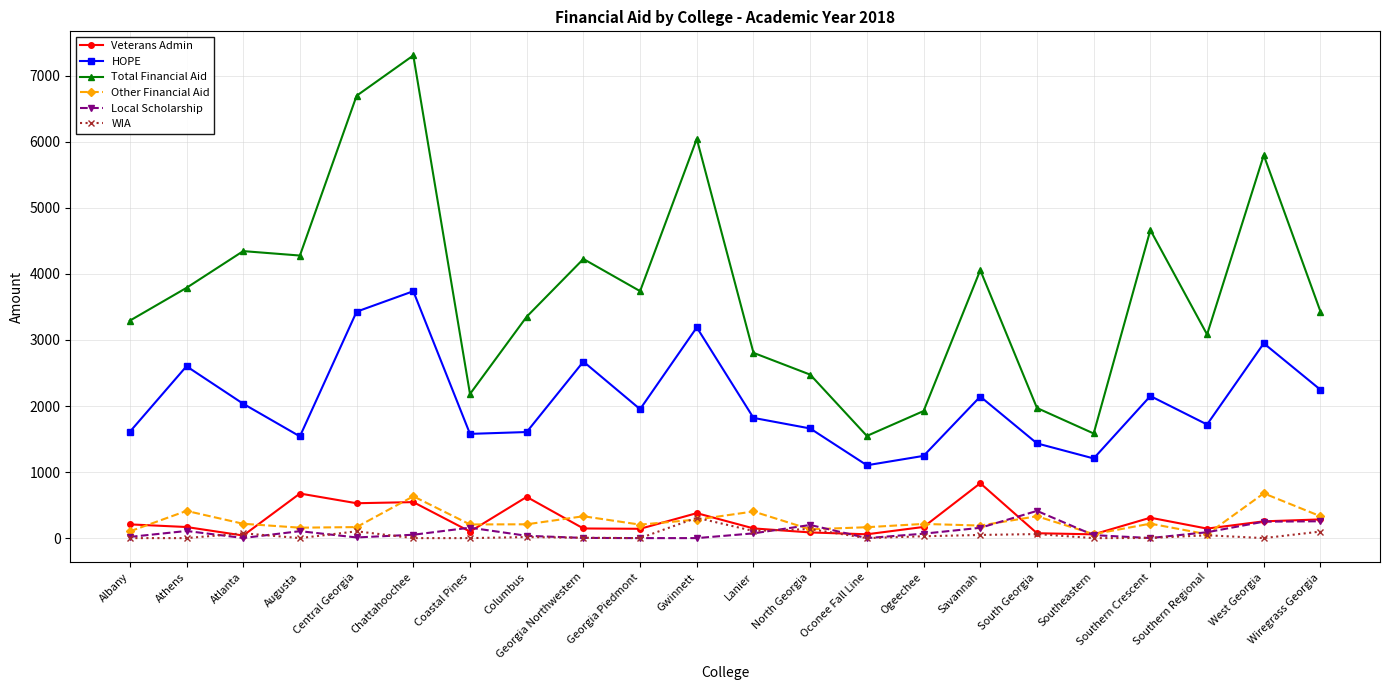

True or false: HOPE and WIA cross at least once.

False